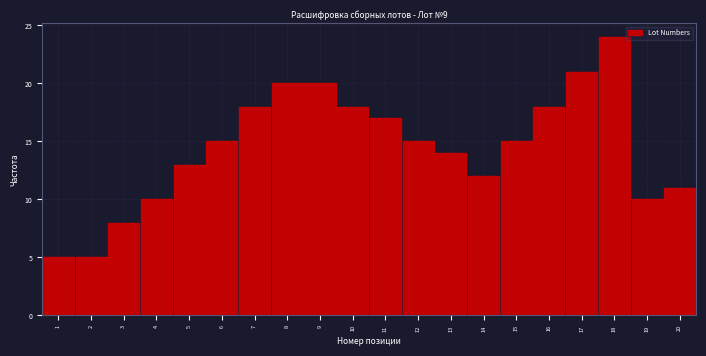

Over which range of the x-axis is the bar tallest?

17.5 to 18.5